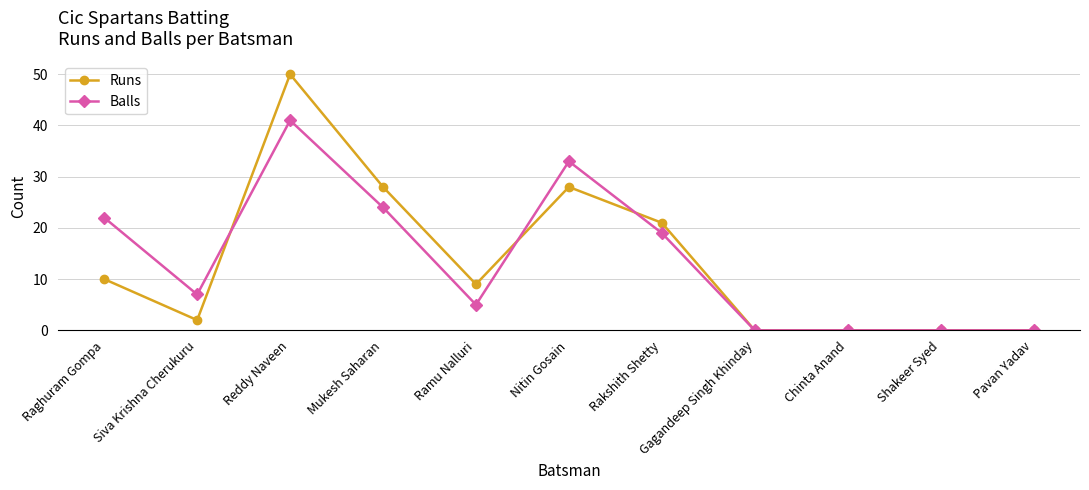

What is the average value of the Runs series?

13